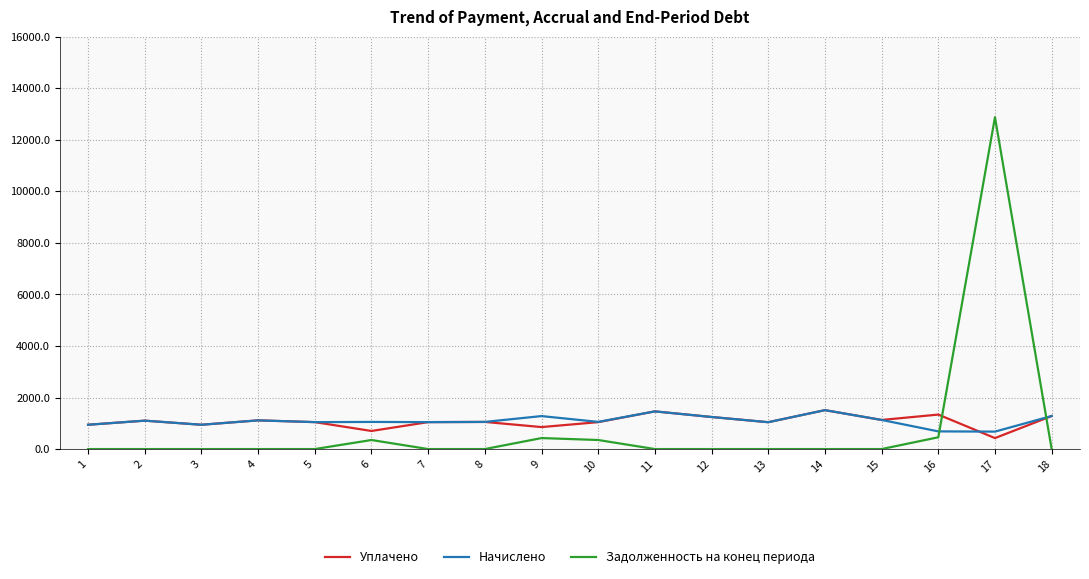

What is the greatest value displayed?

12879.3